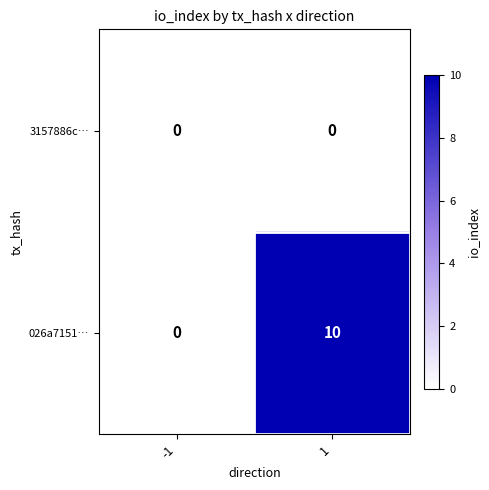

List the series in order of their overall mean, lowest first.

3157886c…, 026a7151…